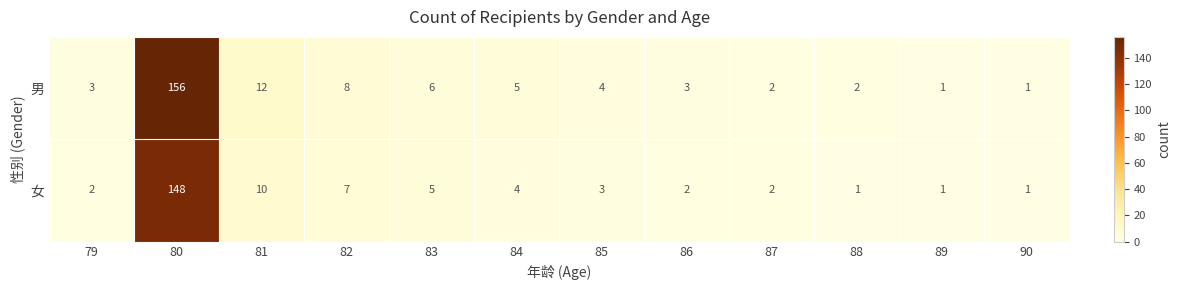

How many categories are shown in the chart?

12